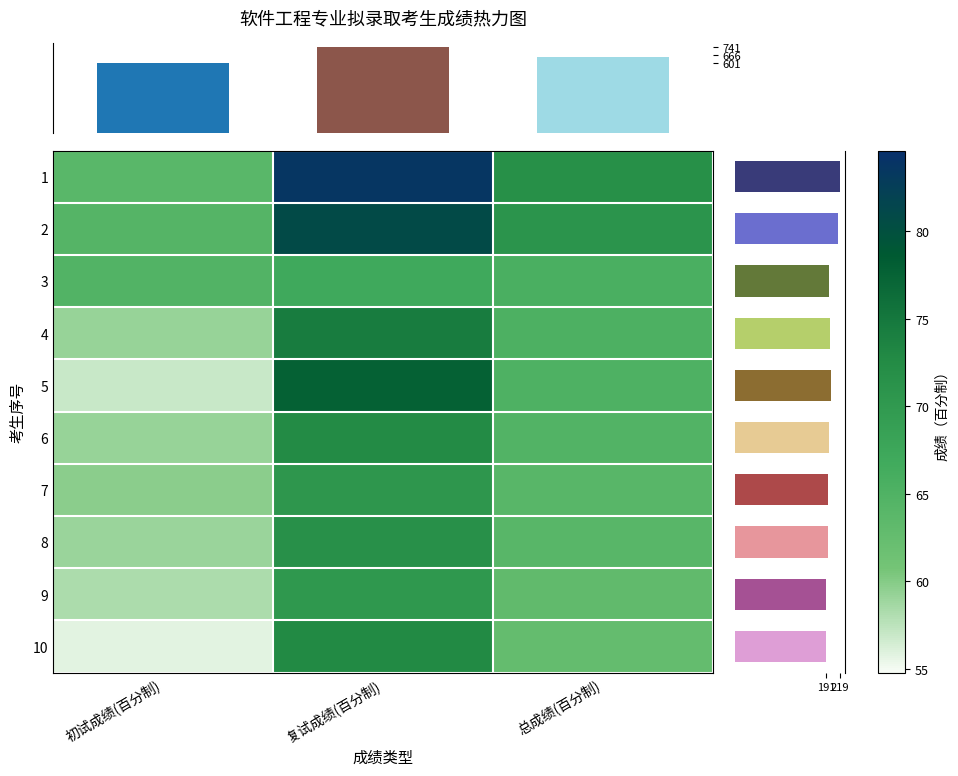

What value does the 2 series have at 初试成绩(百分制)?

63.8